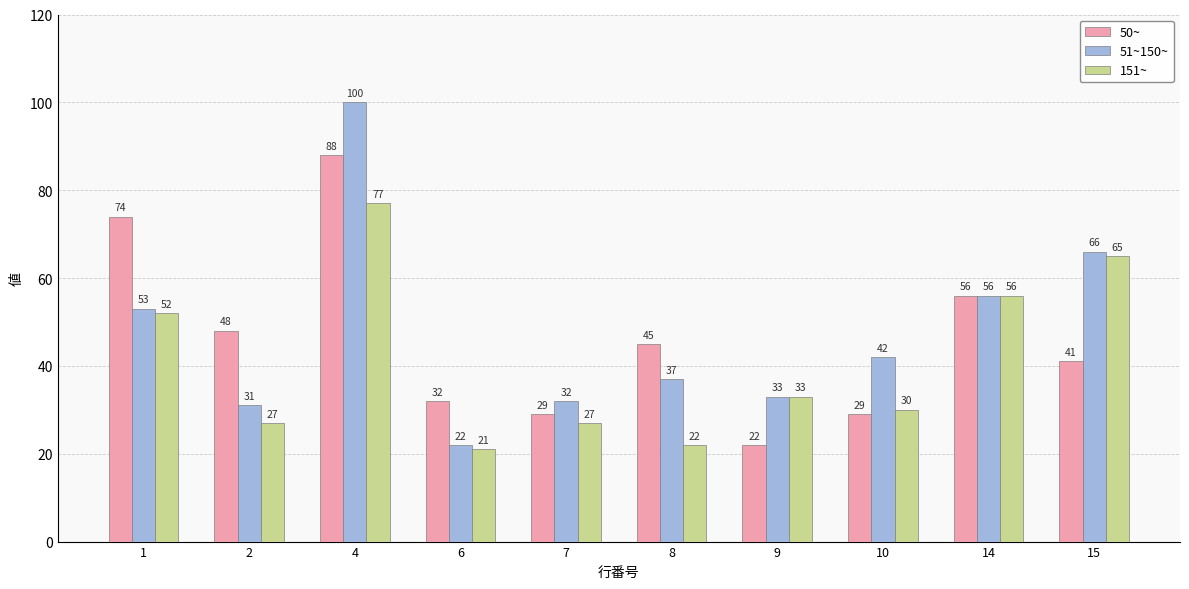

What is the average value of the 50~ series?

46